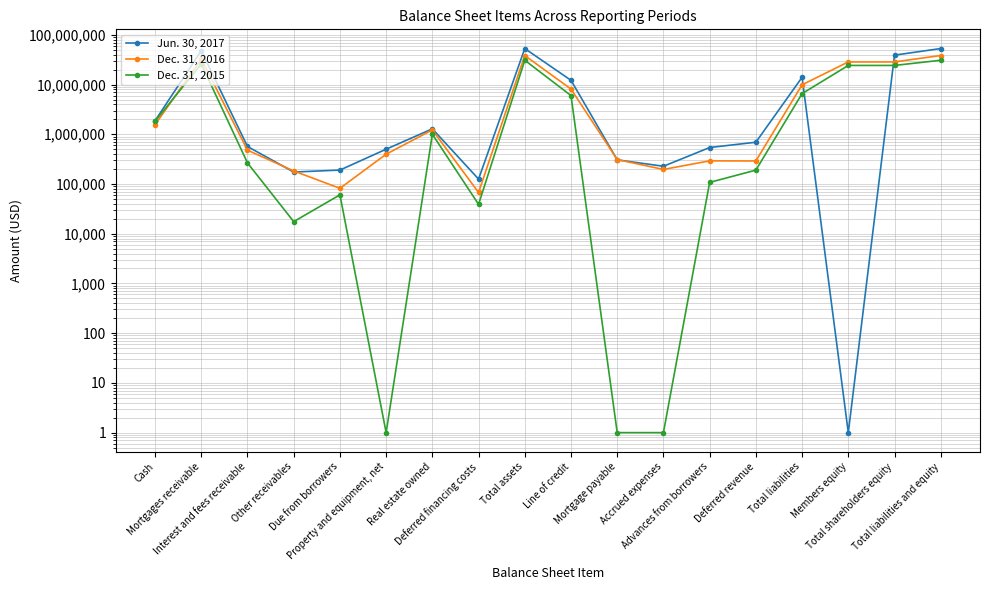

What is the minimum value shown in the chart?

1